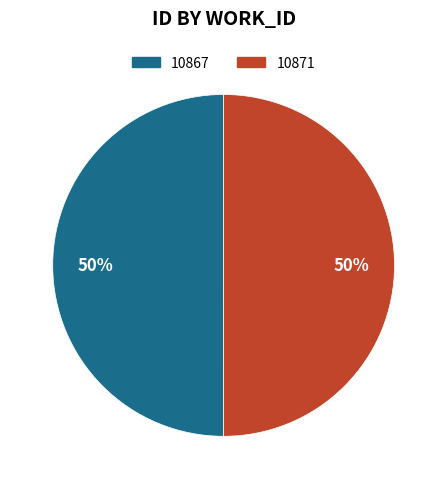

To the nearest percent, what is the combined percentage of 10867 and 10871?

100%